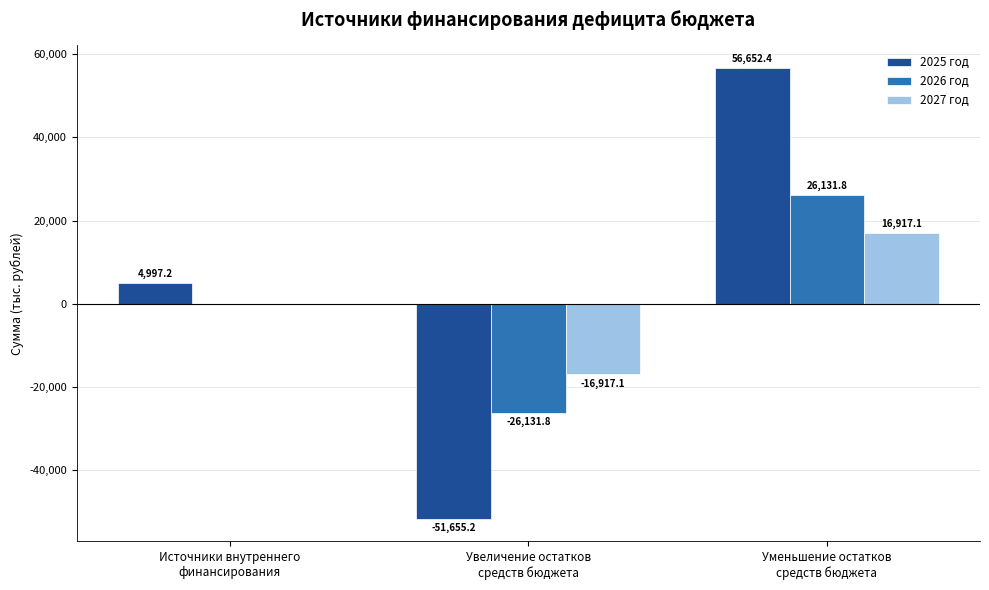

Which series has the largest total across all categories?

2025 год